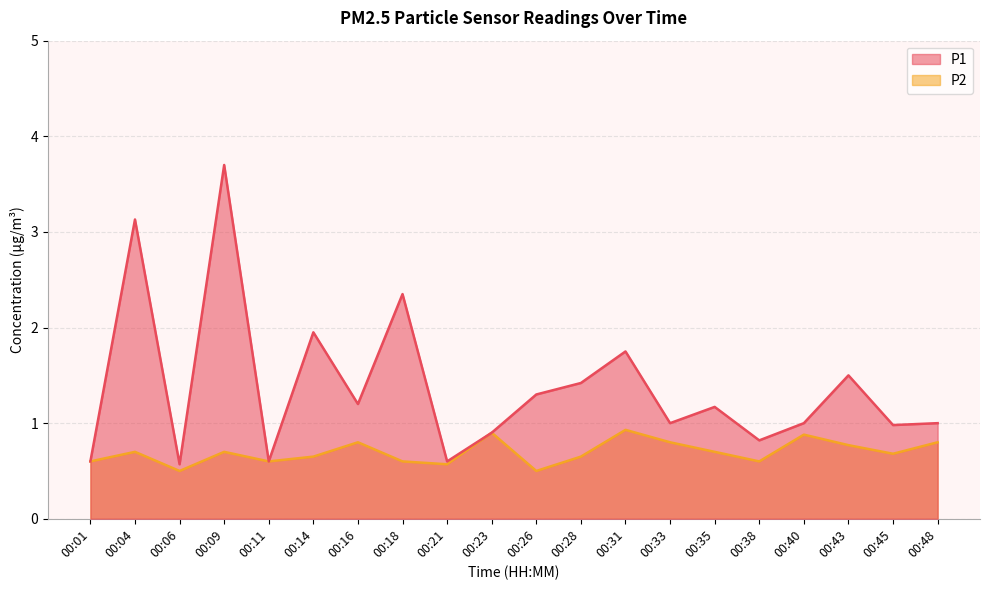

True or false: P1 and P2 cross at least once.

False